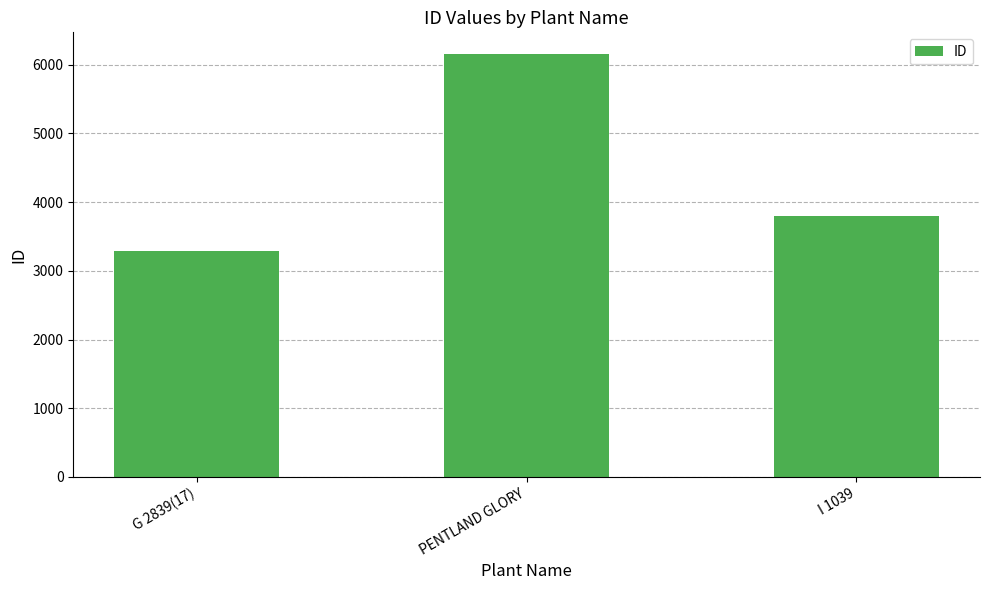

How many bars are there in total?

3